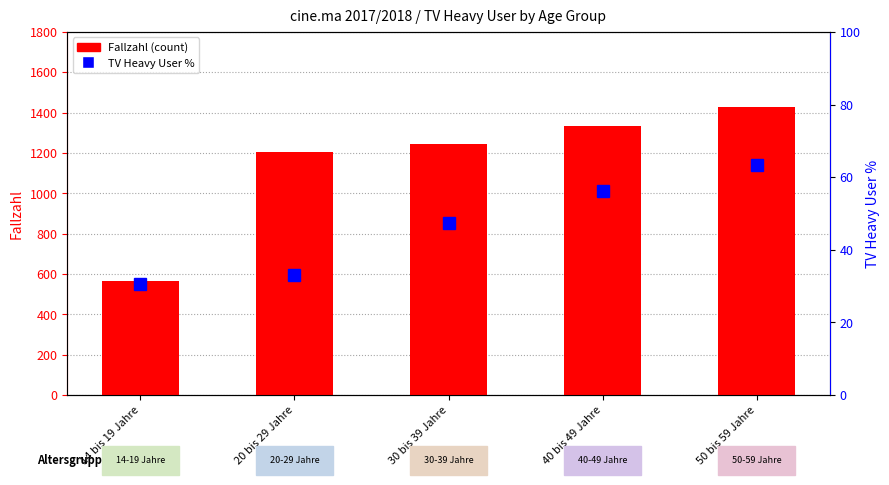

Which series has the largest range (max minus min)?

Fallzahl (count)